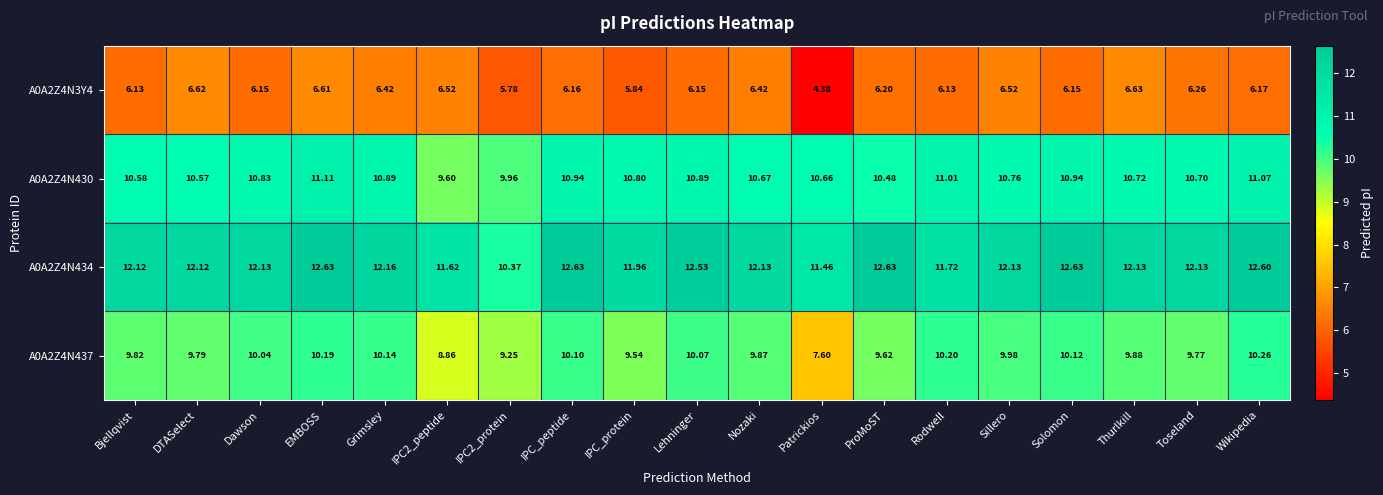

Is the value of A0A2Z4N434 at DTASelect greater than the value of A0A2Z4N437 at EMBOSS?

Yes